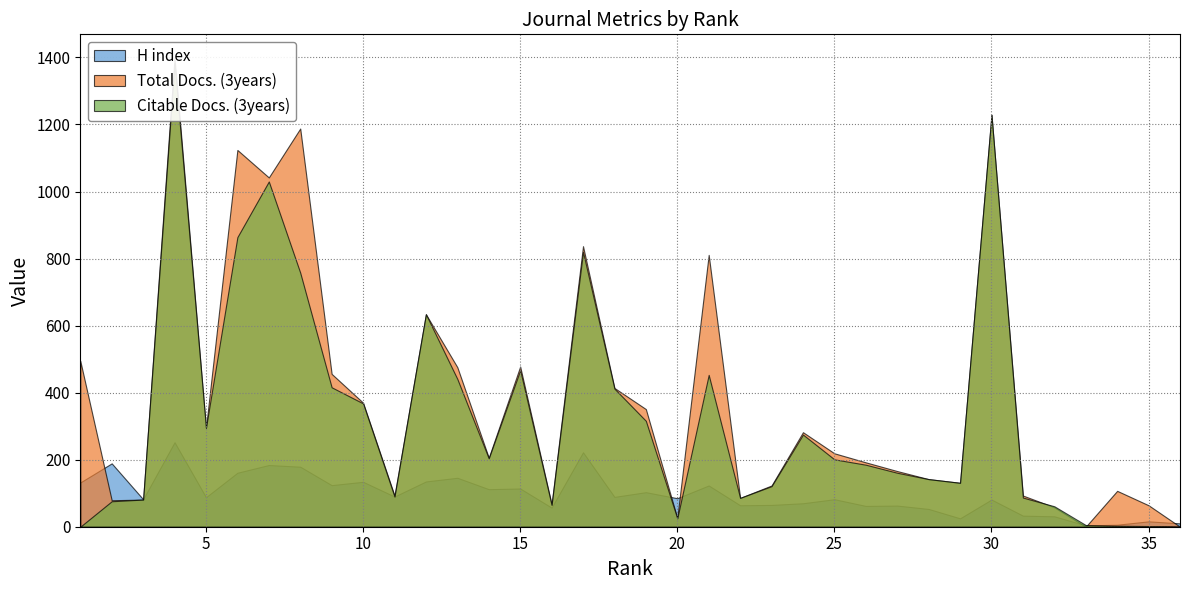

Is it true that H index equals 141 at 11?

False